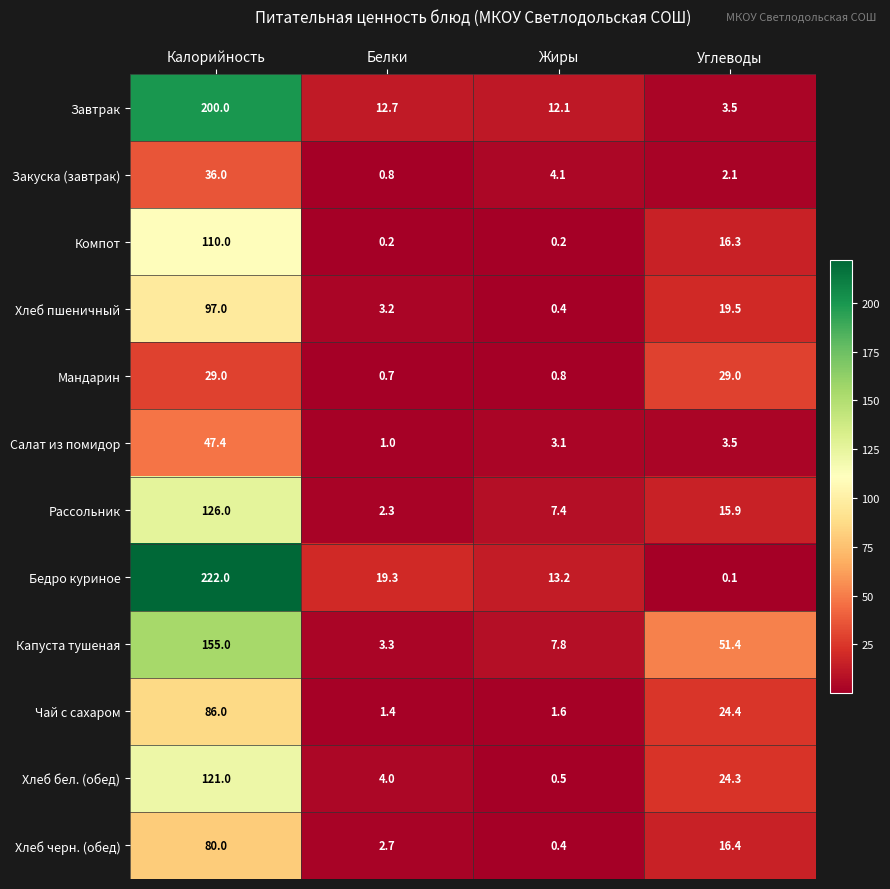

What is the spread (max minus min) of values at Белки?

19.1